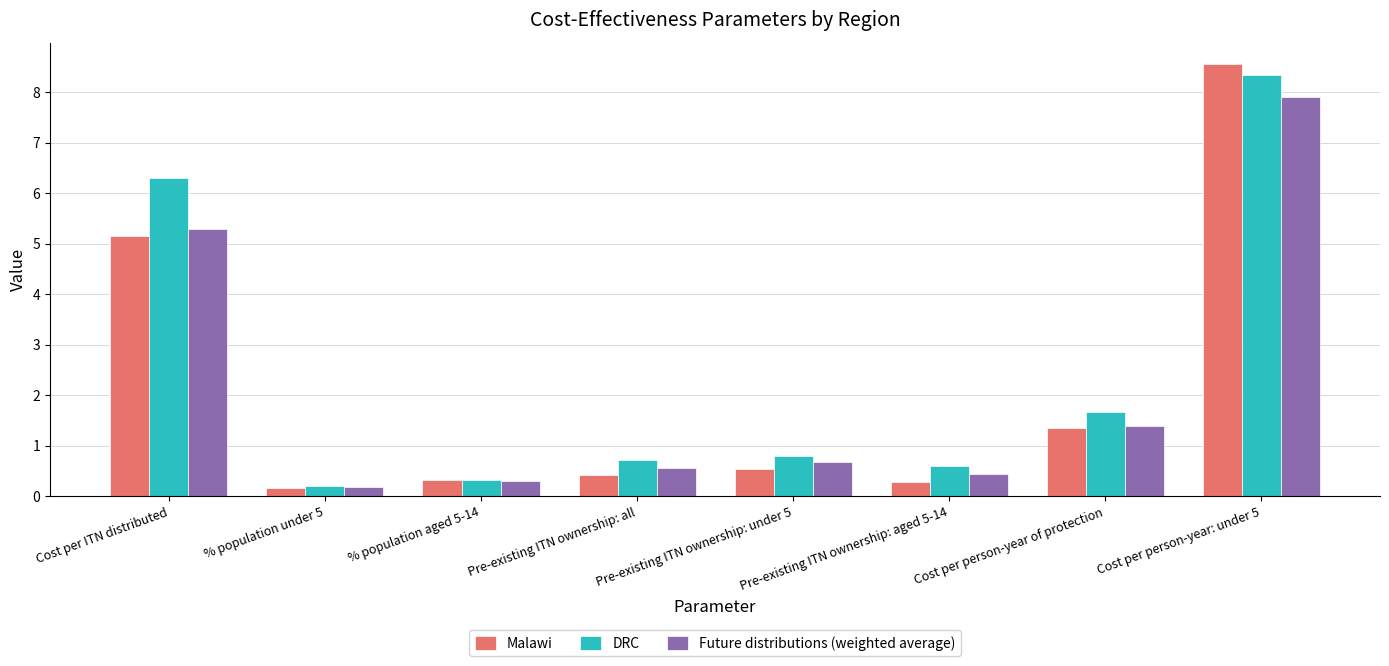

The value of Malawi at Pre-existing ITN ownership: under 5 is 0.5. True or false?

True